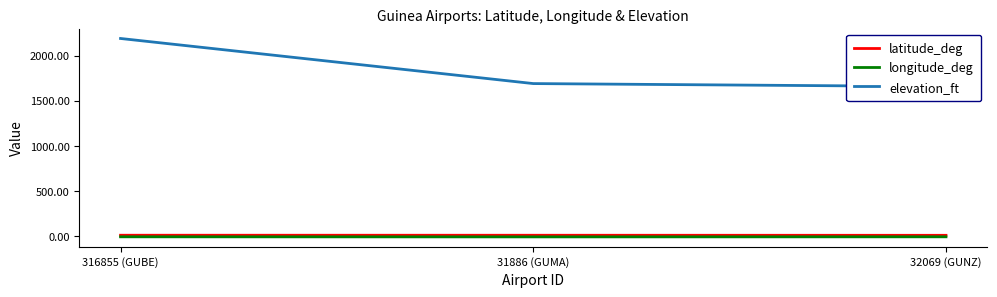

What is the label of the 2nd point from the left?

31886 (GUMA)